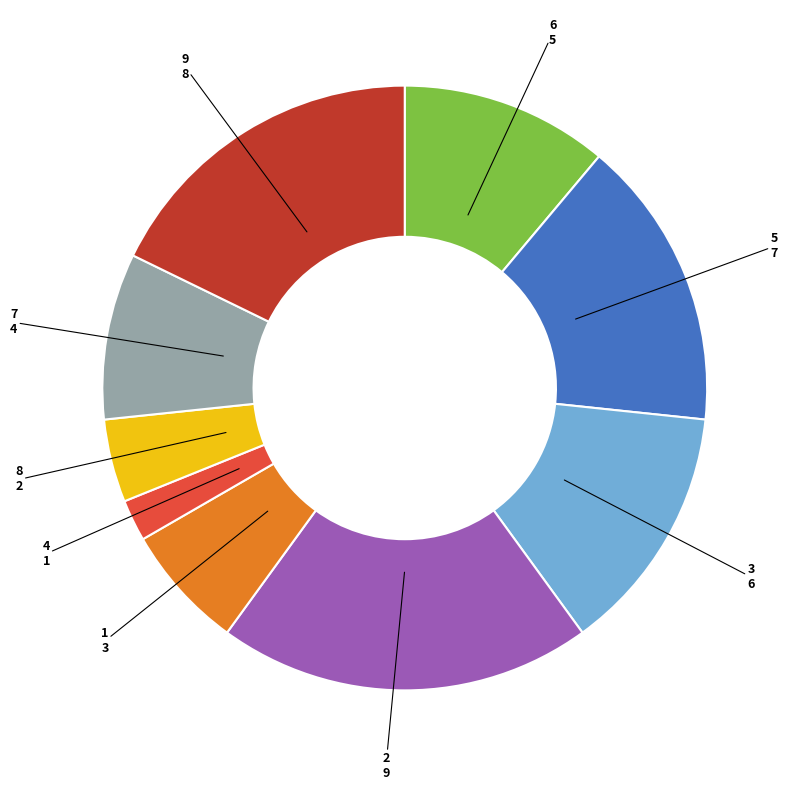

Approximately how many times larger is the value at 4 compared to 1?

0.3